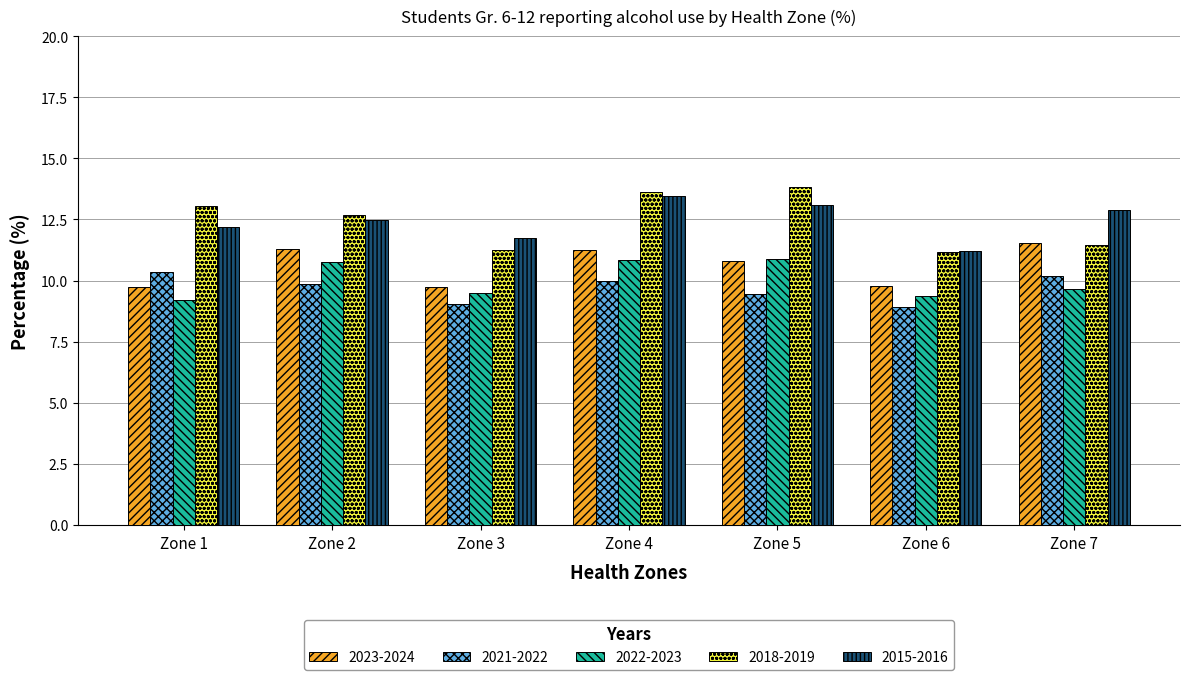

Is the value of 2015-2016 at Zone 2 greater than the value of 2021-2022 at Zone 7?

Yes